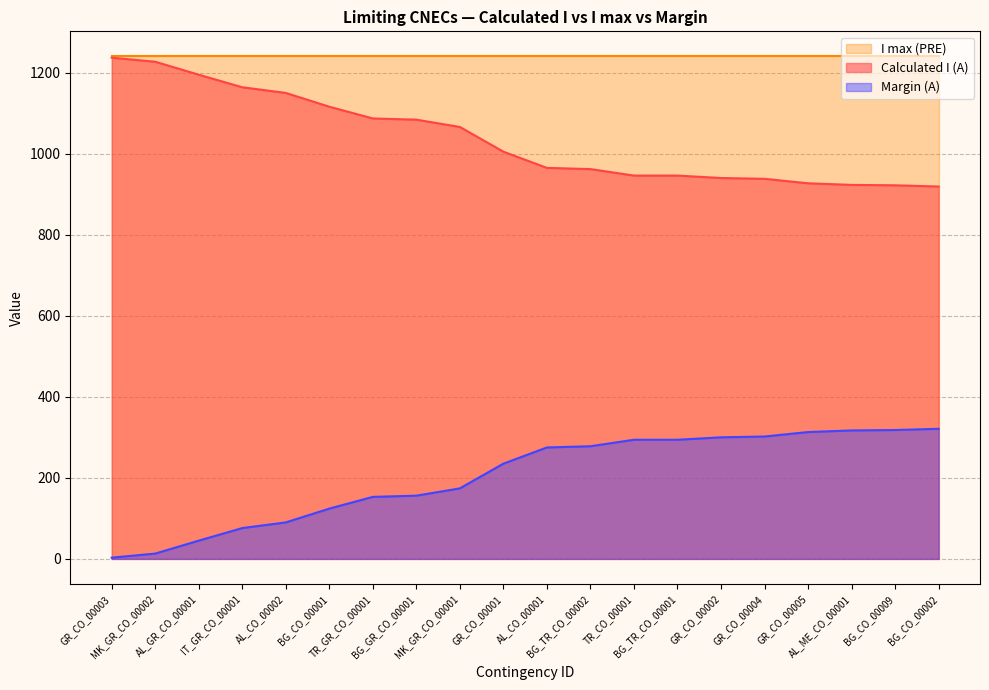

Is it true that Calculated I (A) equals 21 at AL_GR_CO_00001?

False